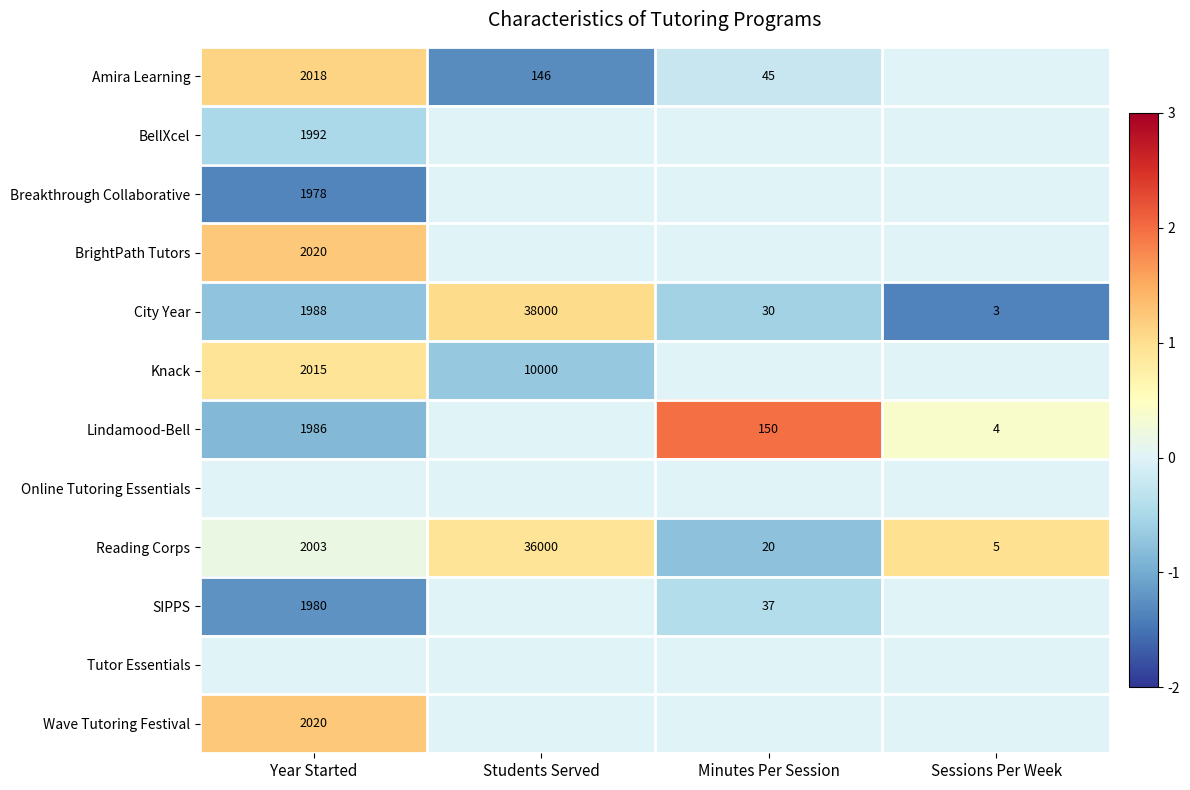

List the labels in order of City Year value, smallest first.

Sessions Per Week, Minutes Per Session, Year Started, Students Served